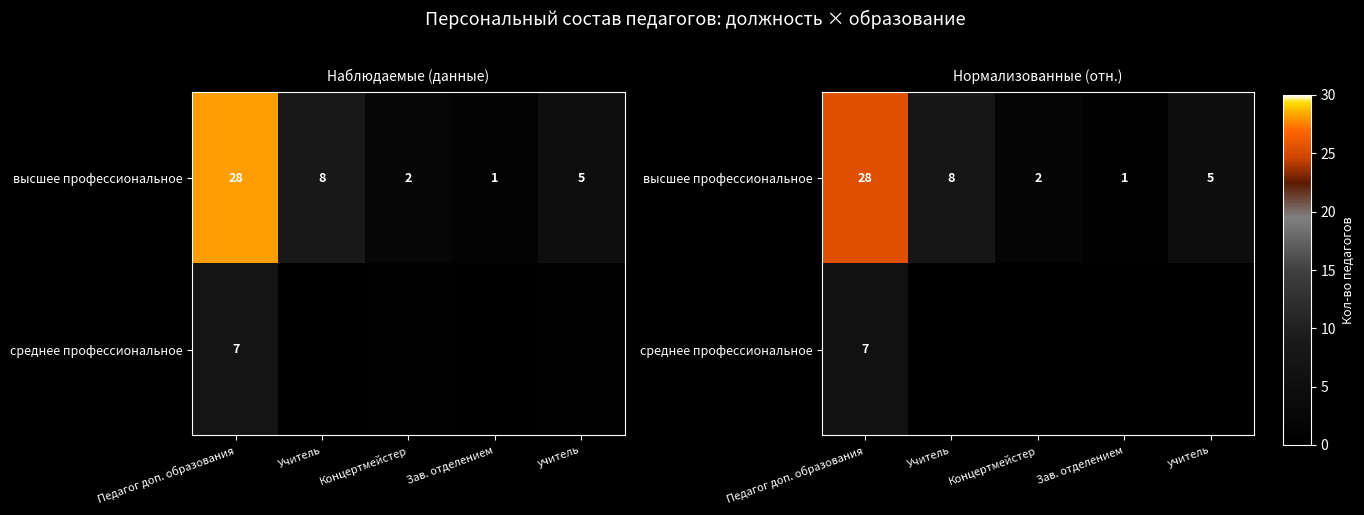

Count the number of data series in this chart.

2